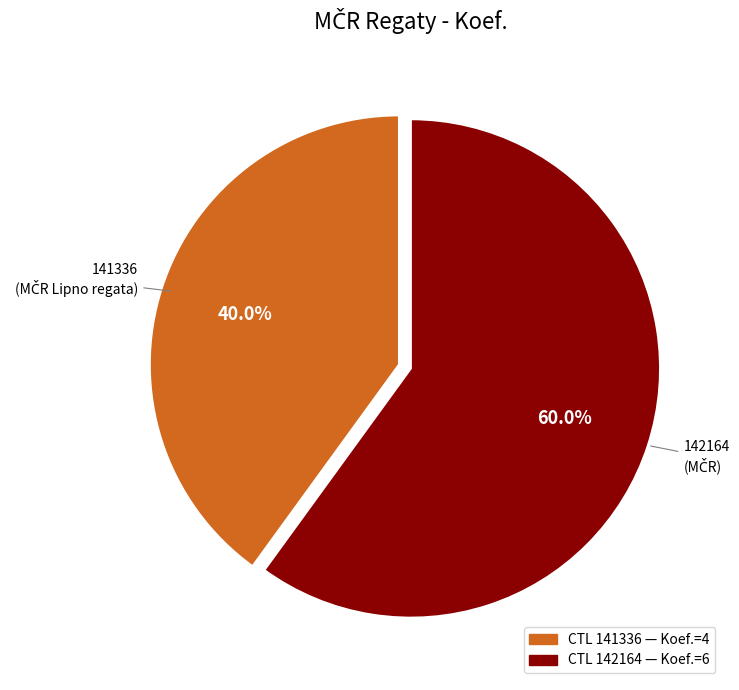

Is there any slice that represents more than half of the pie?

Yes